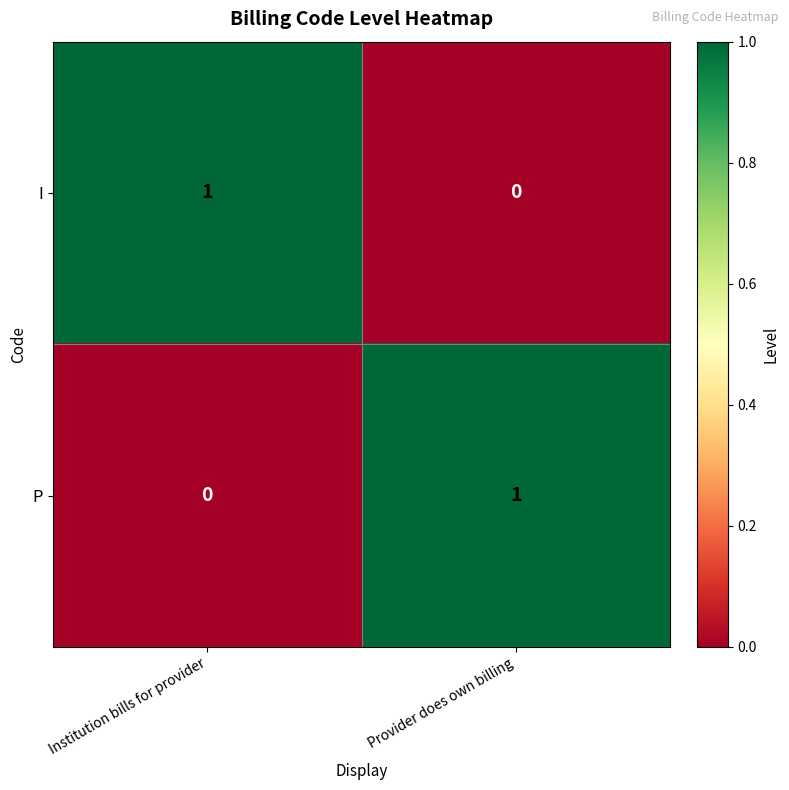

At Institution bills for provider, list the series in order from largest to smallest.

I, P